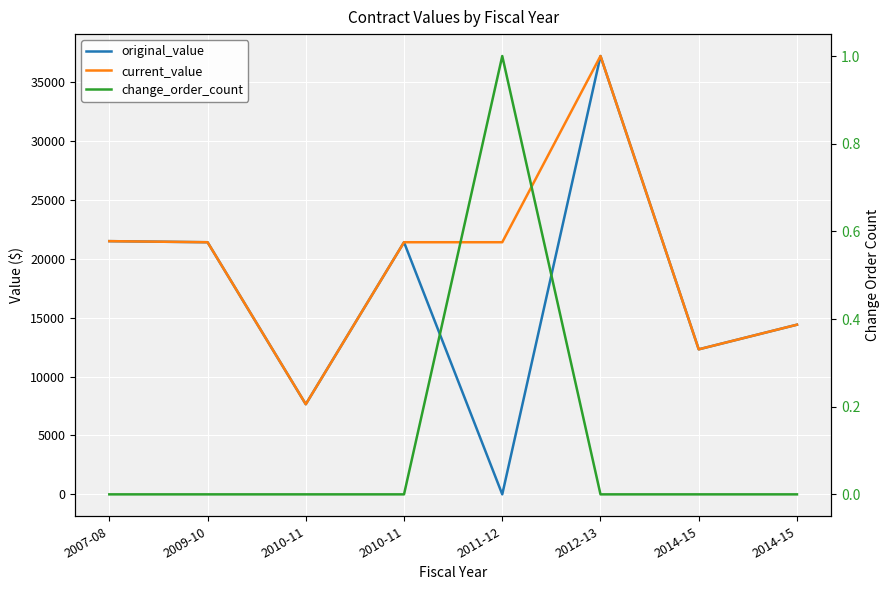

At 2010-11, list the series in order from smallest to largest.

change_order_count, original_value, current_value